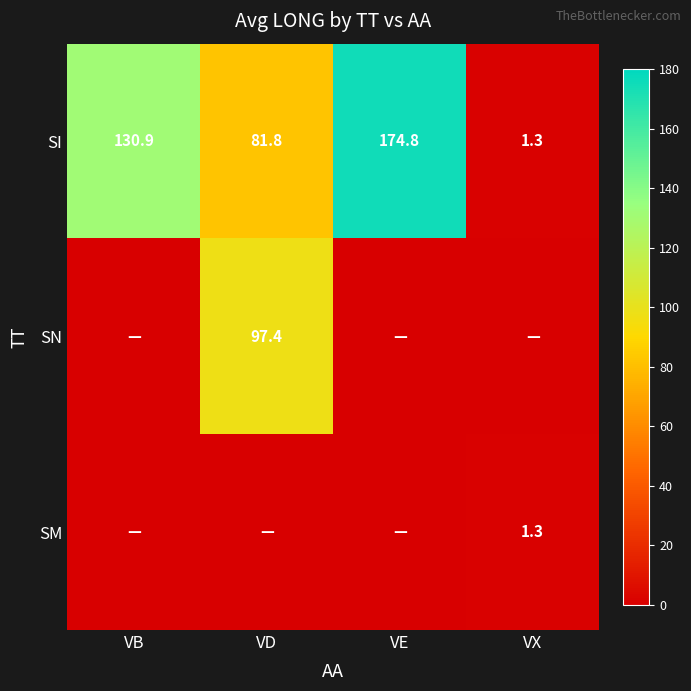

How many series are shown in this chart?

3